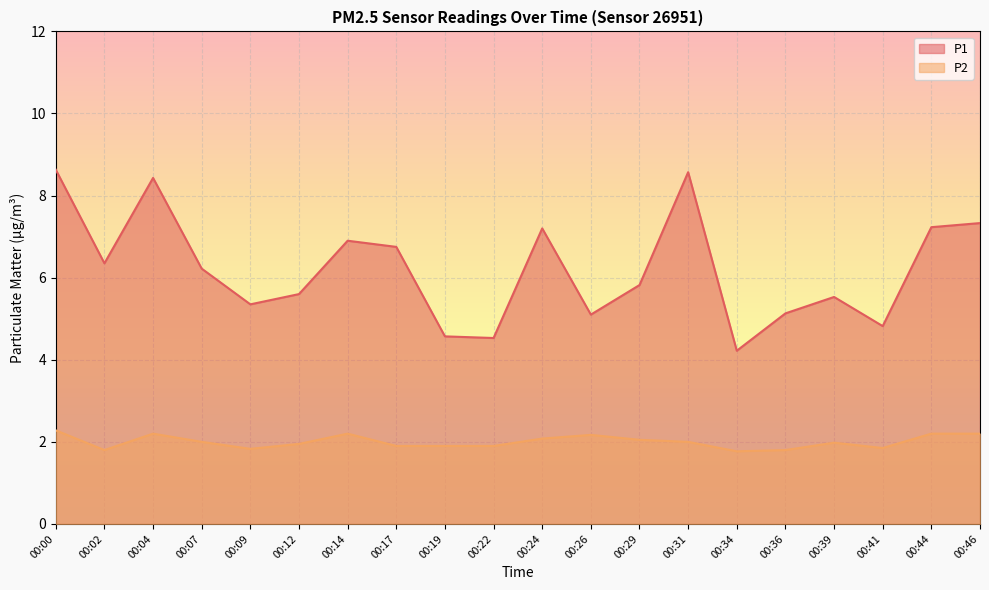

Rank the series at 00:19 from lowest to highest value.

P2, P1